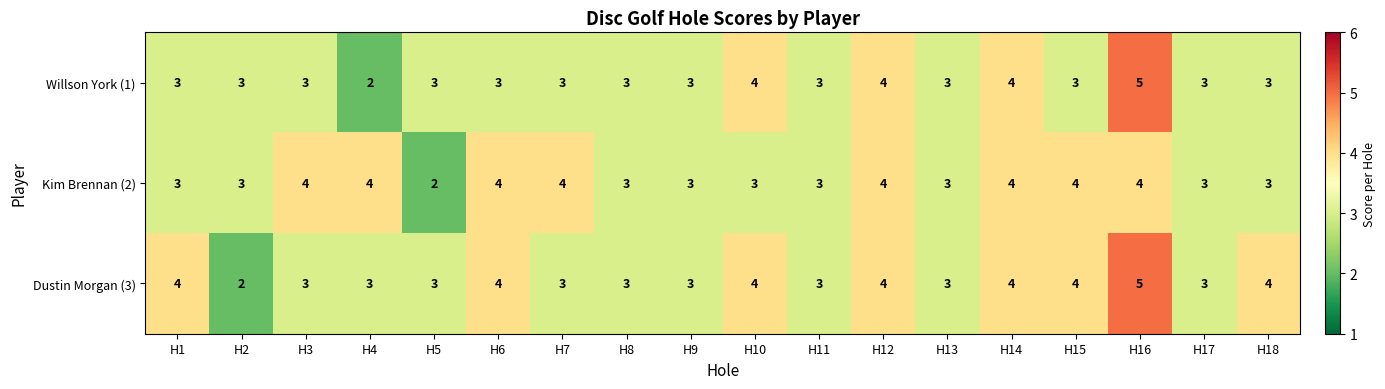

At which category is the sum across all series the highest?

H16